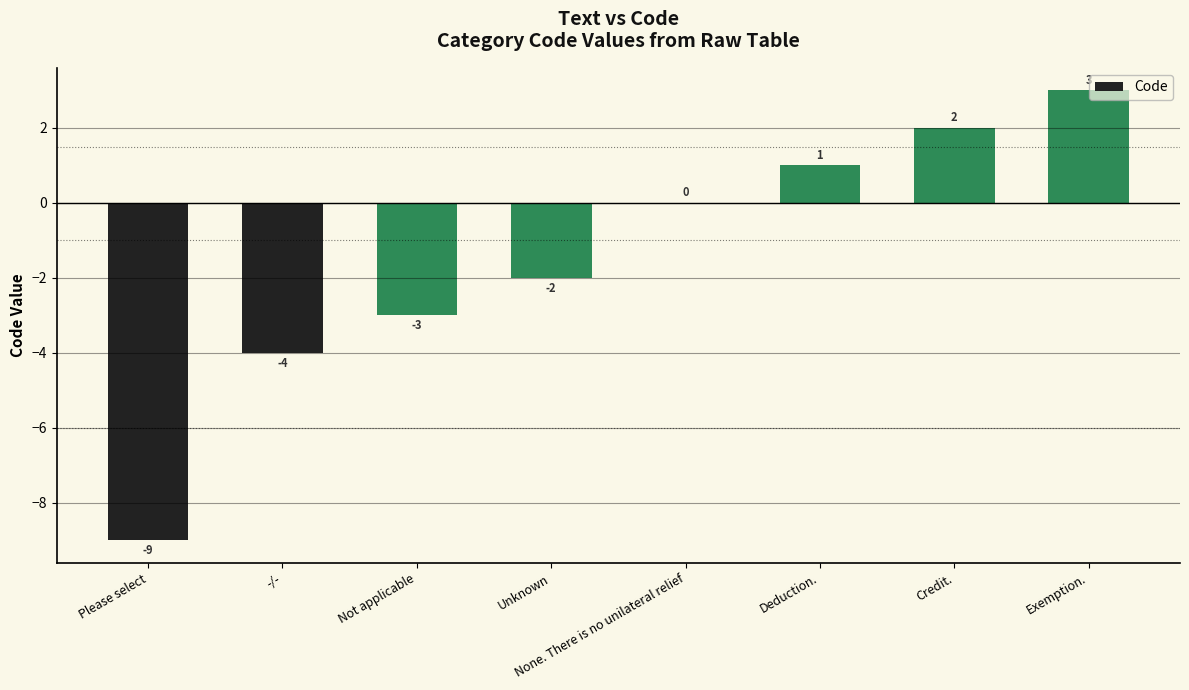

What is the greatest value displayed?

3